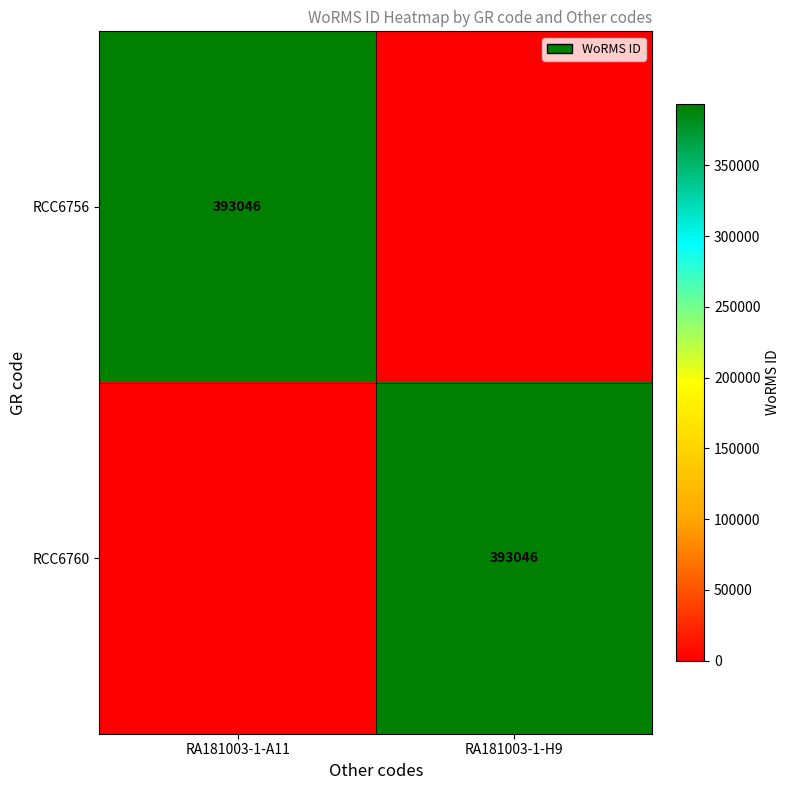

The RCC6760 series shows 190351 at RA181003-1-H9. True or false?

False